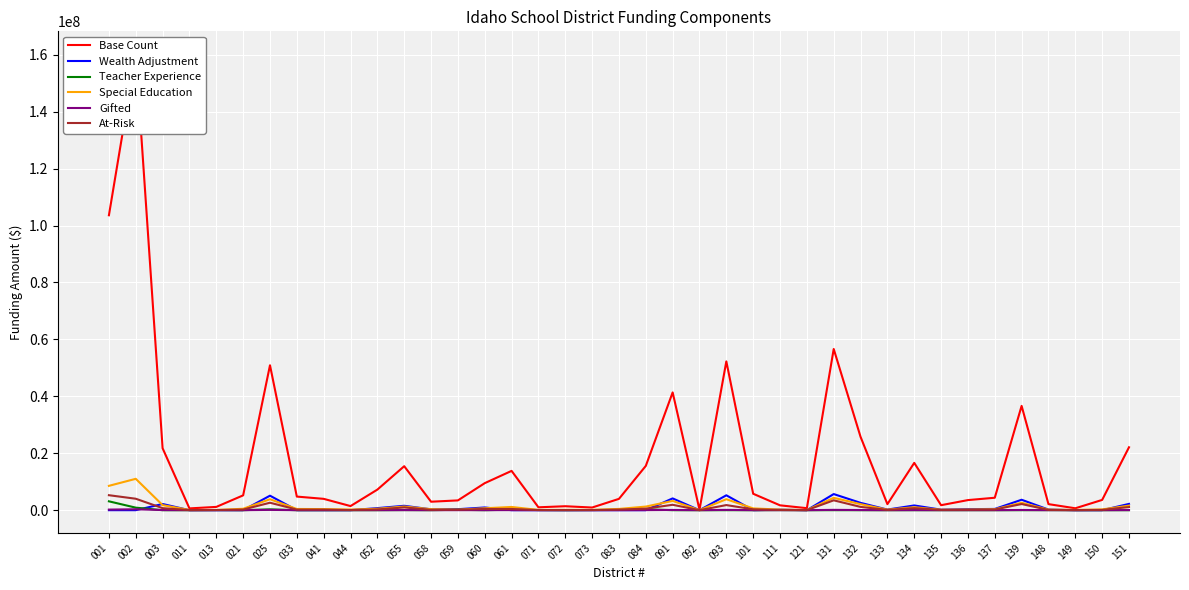

At which category does Gifted reach its first local valley?

011